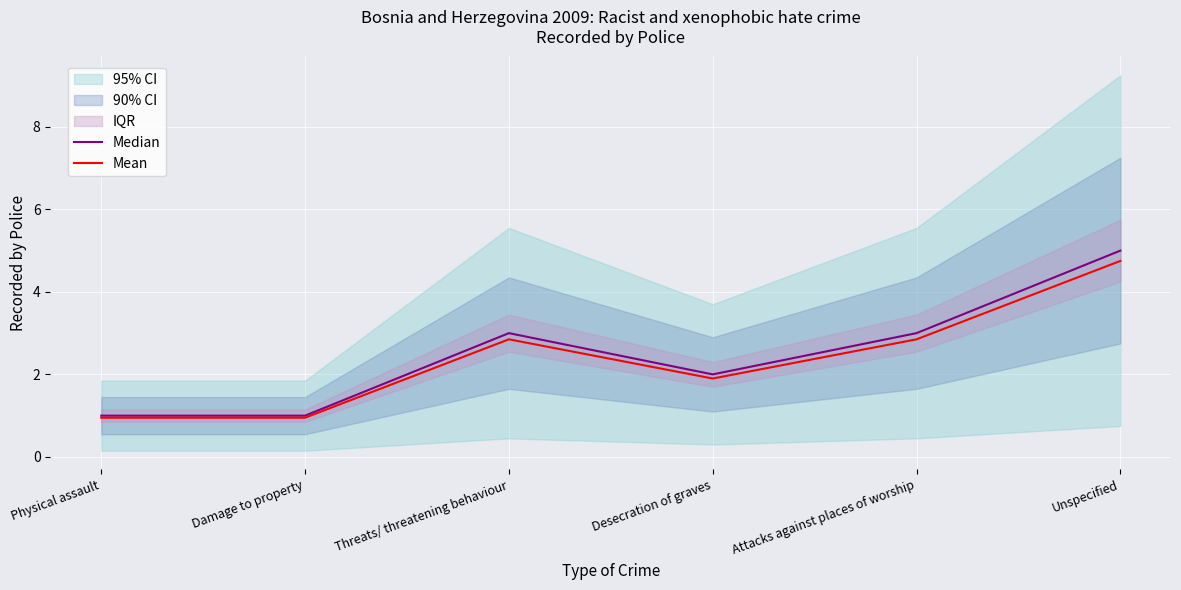

List the series in order of their overall mean, lowest first.

Mean, Median